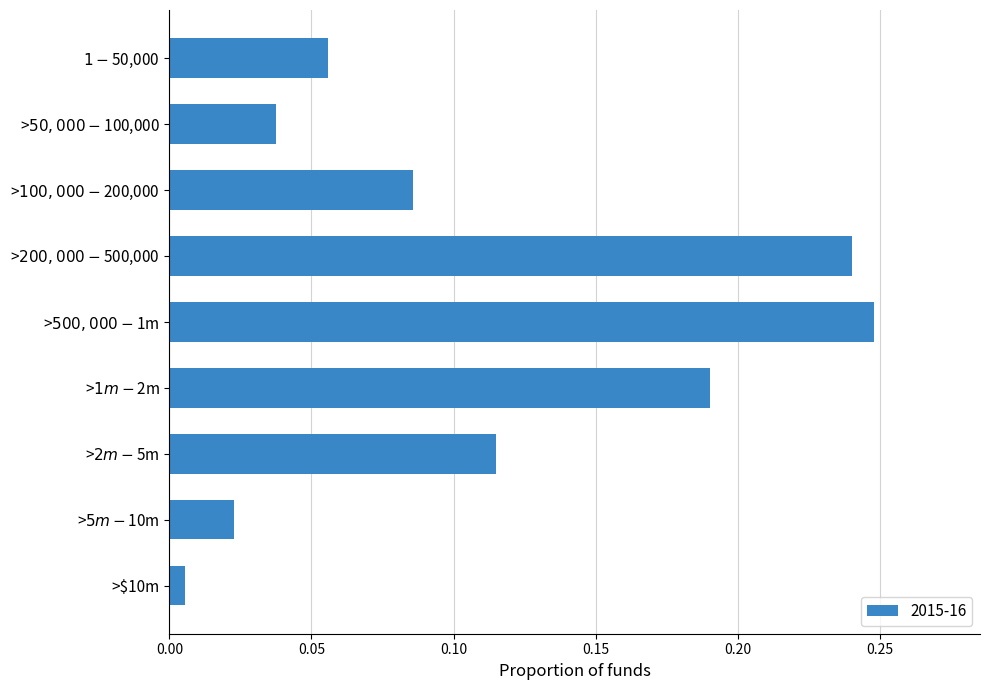

What is the sum of all values?

1.0